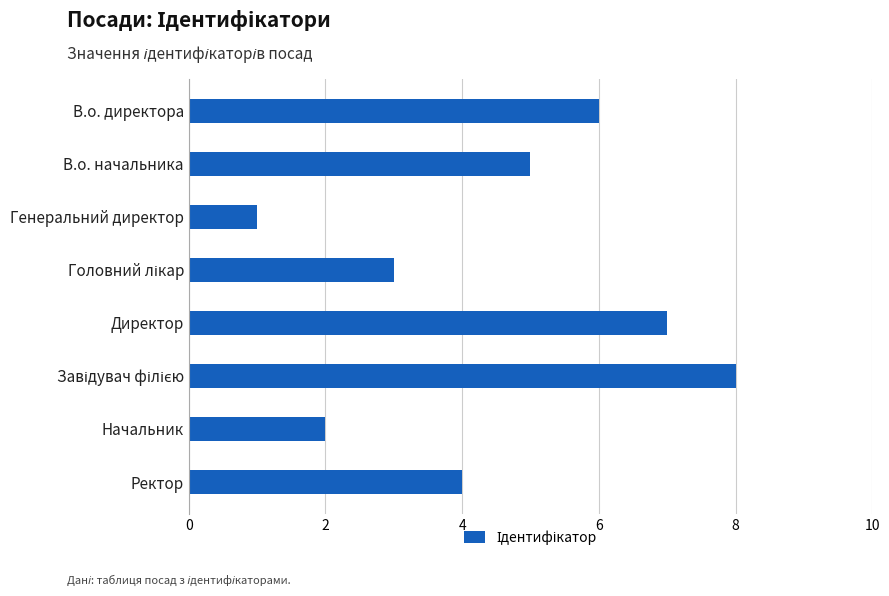

What is the sum of the values at Генеральний директор and В.о. директора?

7